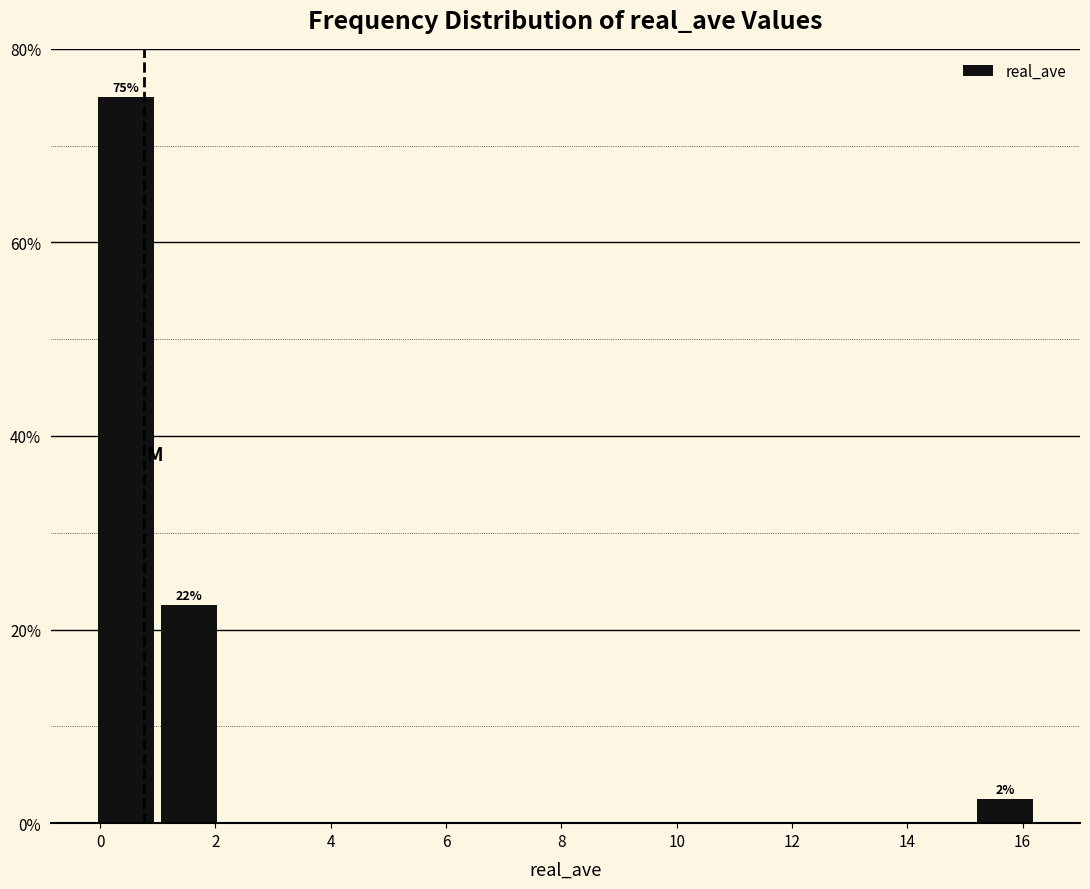

Over which range of the x-axis is the bar tallest?

0.0 to 1.0